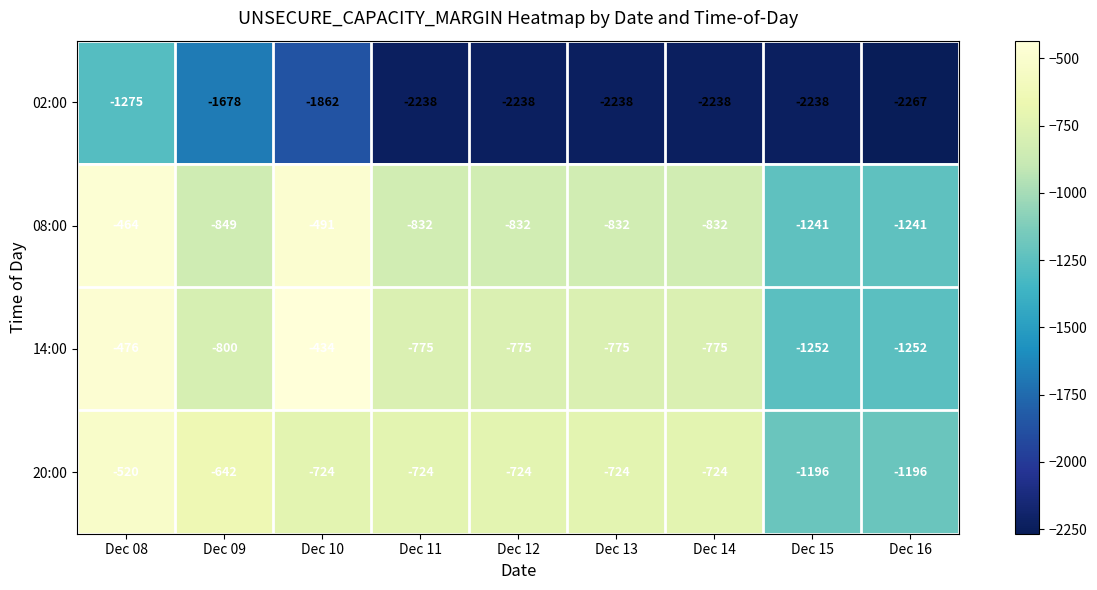

What is the minimum value for 08:00?

-1241